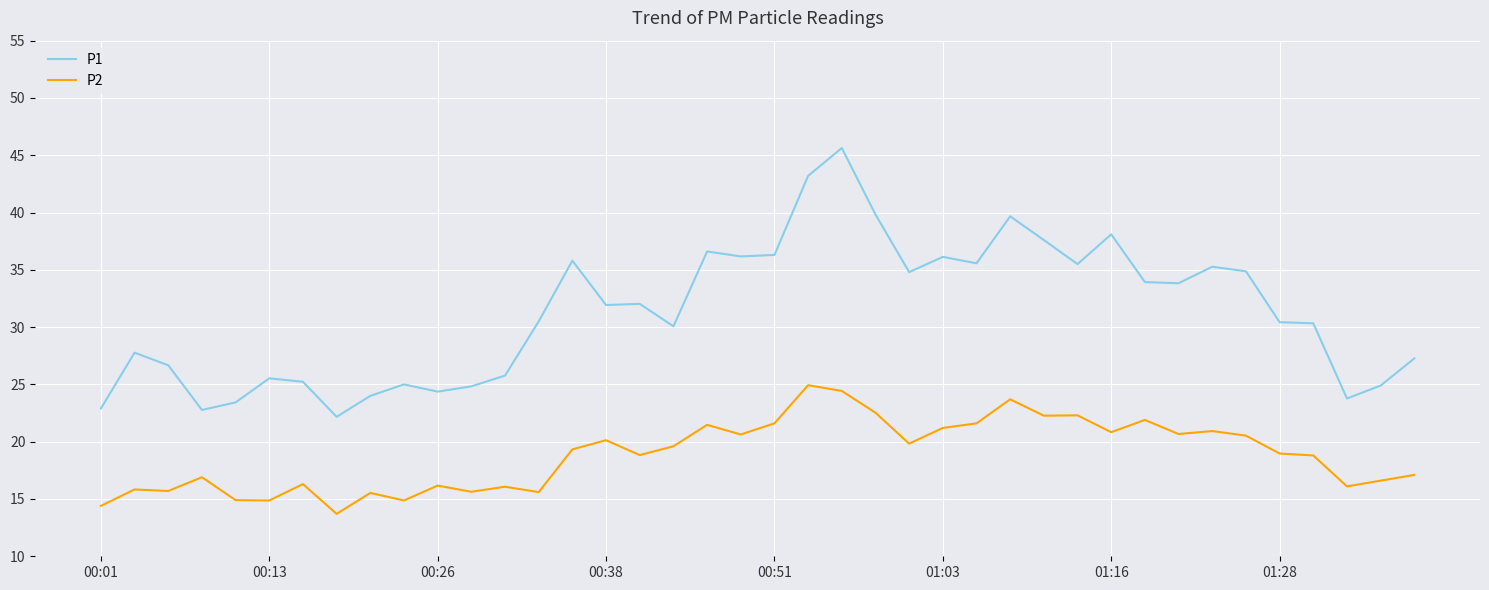

How many lines are shown in the chart?

2